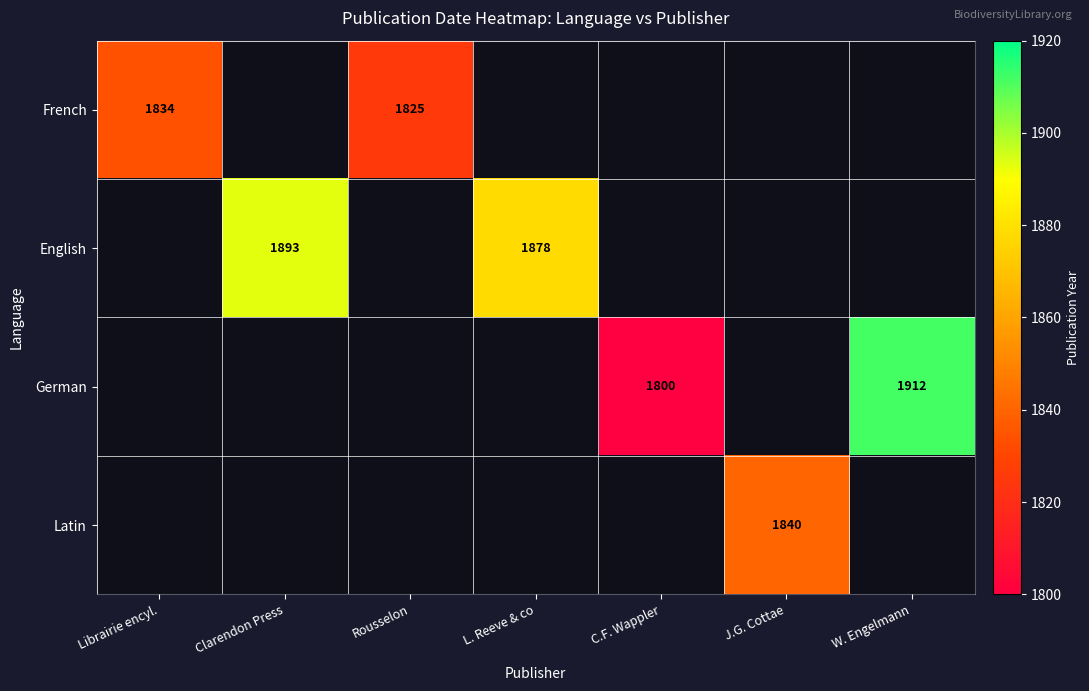

True or false: French has a value of 1223 at Rousselon.

False